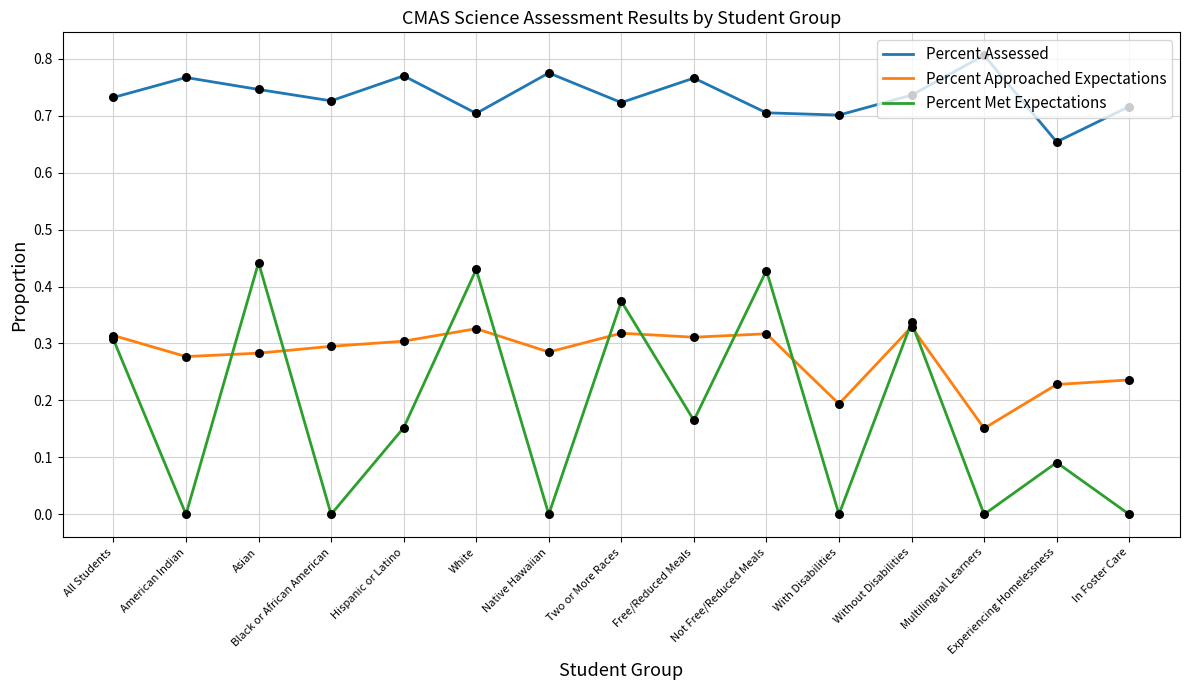

Which series has the largest range (max minus min)?

Percent Met Expectations